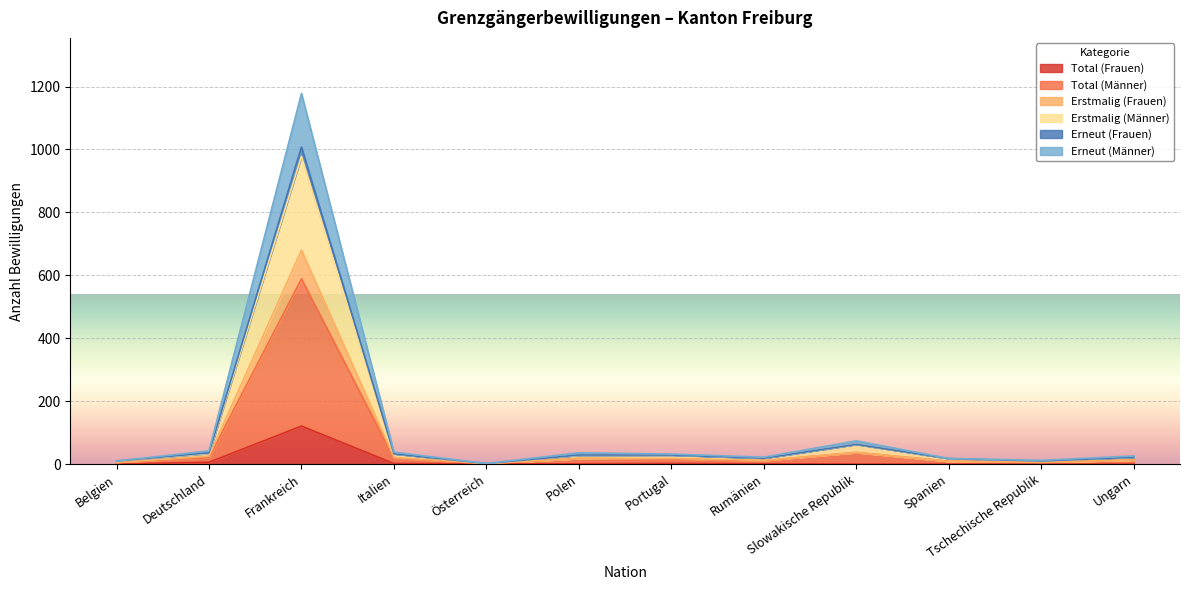

At which category does Erneut (Frauen) reach its first local valley?

Österreich